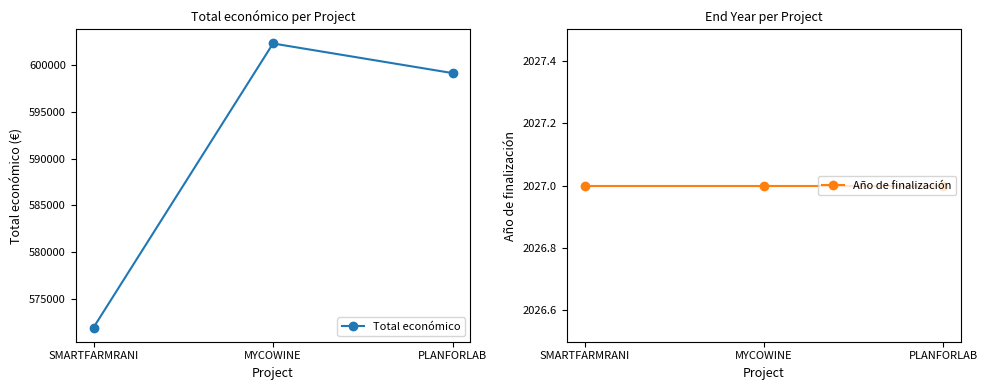

List the labels in order of Año de finalización value, largest first.

SMARTFARMRANI, MYCOWINE, PLANFORLAB